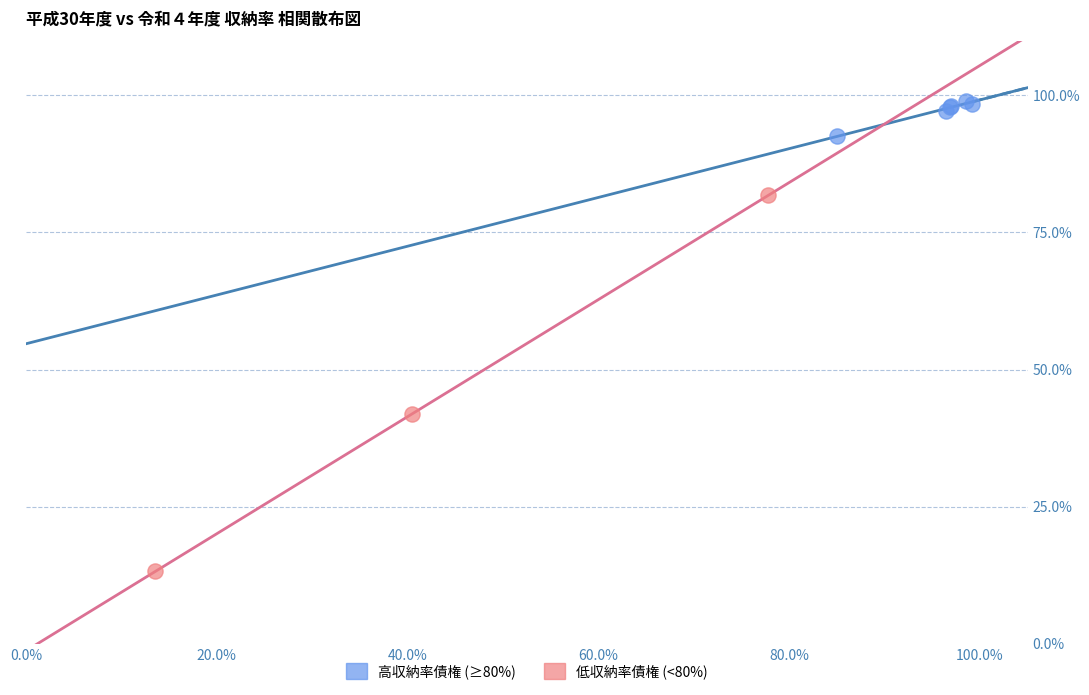

Which series reaches the minimum Y coordinate?

低収納率債権 (<80%)